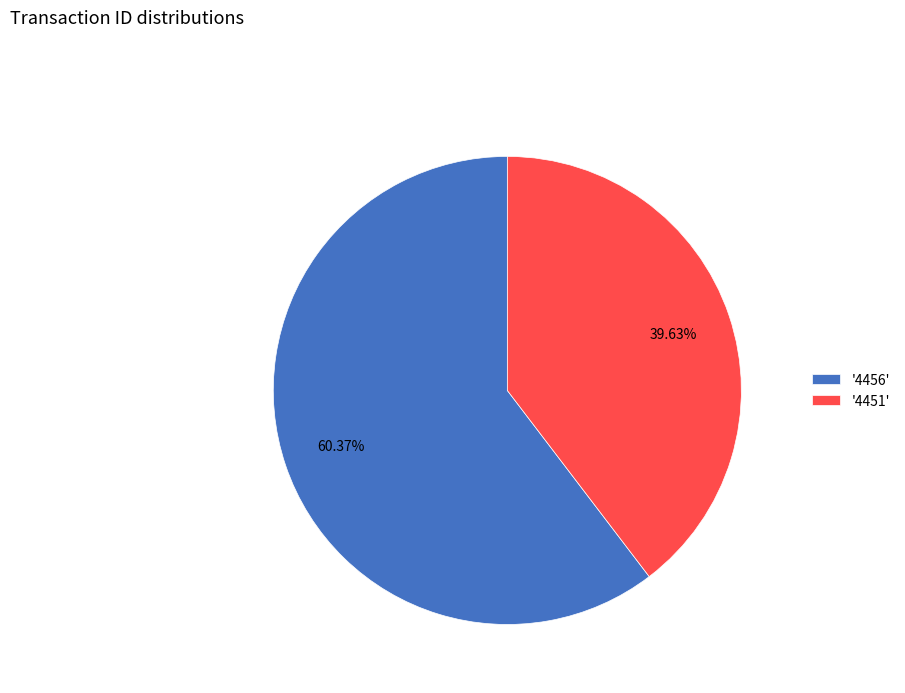

What is the majority slice?

'4456'